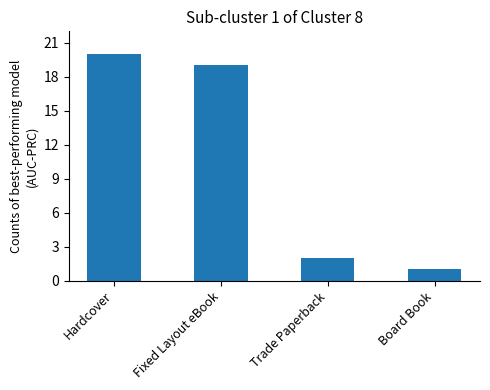

What is the minimum value shown in the chart?

1